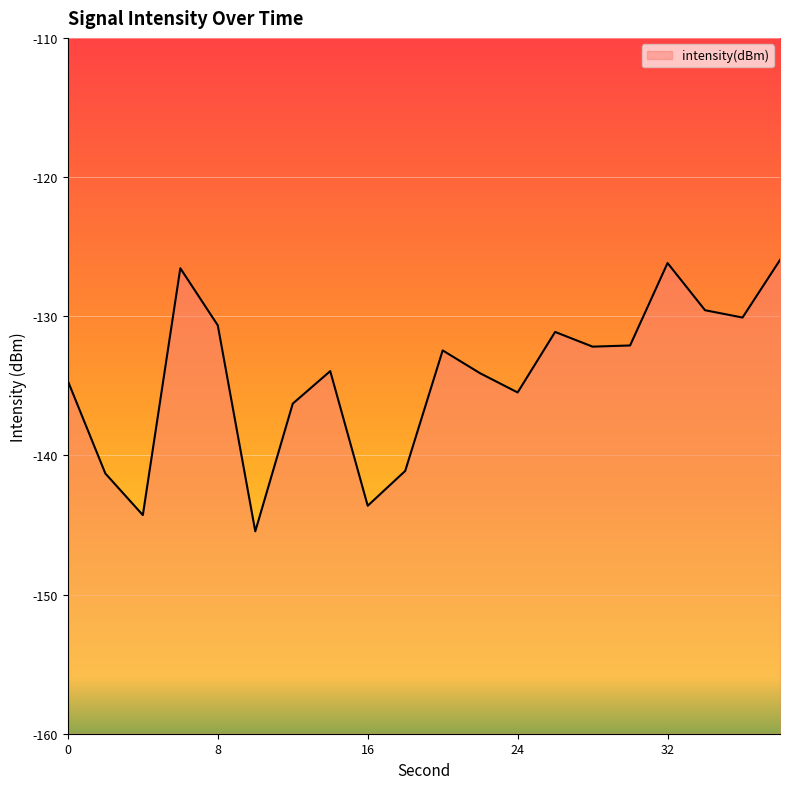

At which category does the data reach its first local peak?

6